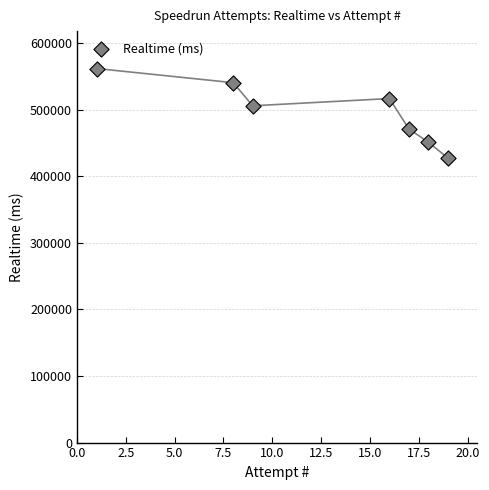

What is the average Y value?

496216